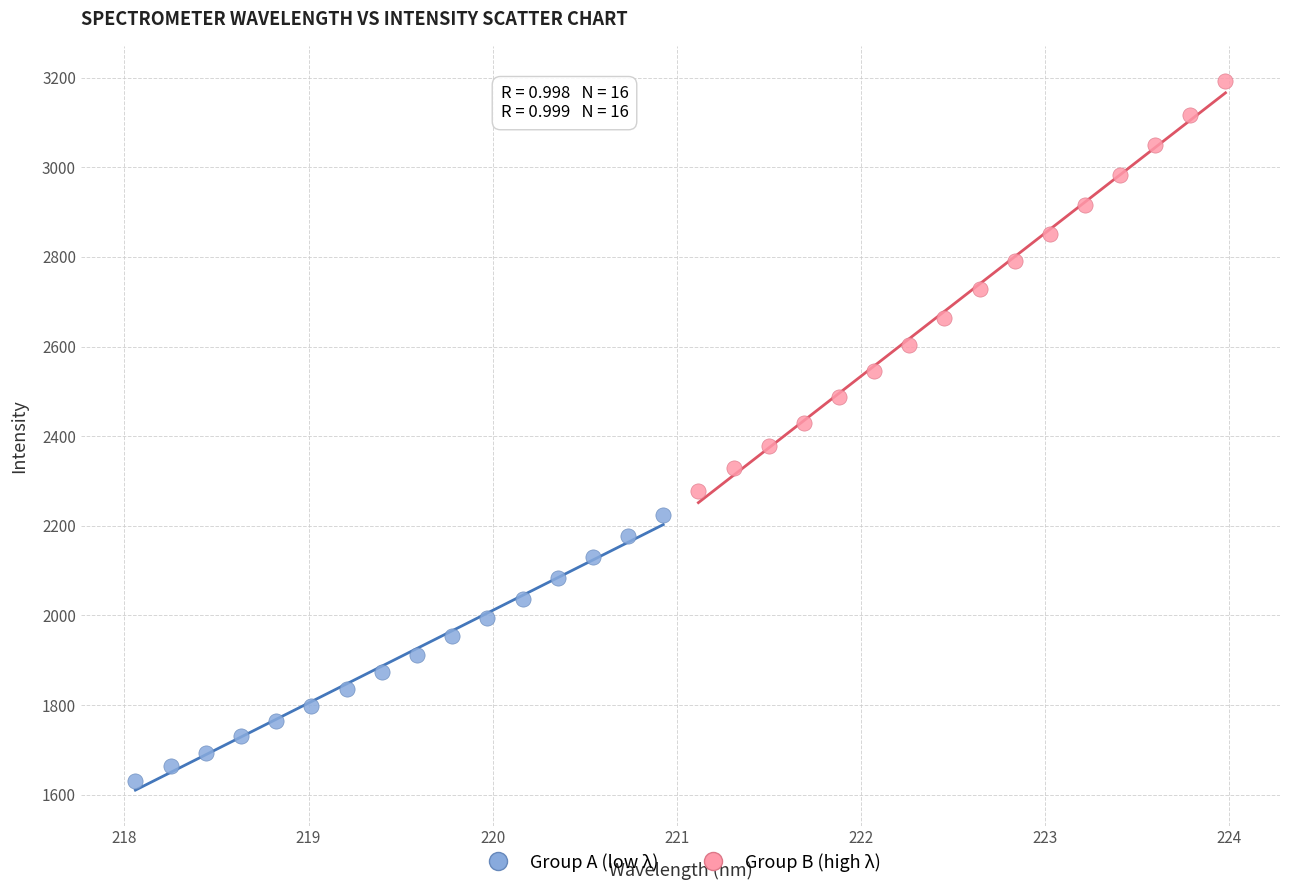

What are all the series names shown in the legend?

Group A (low λ), Group B (high λ)